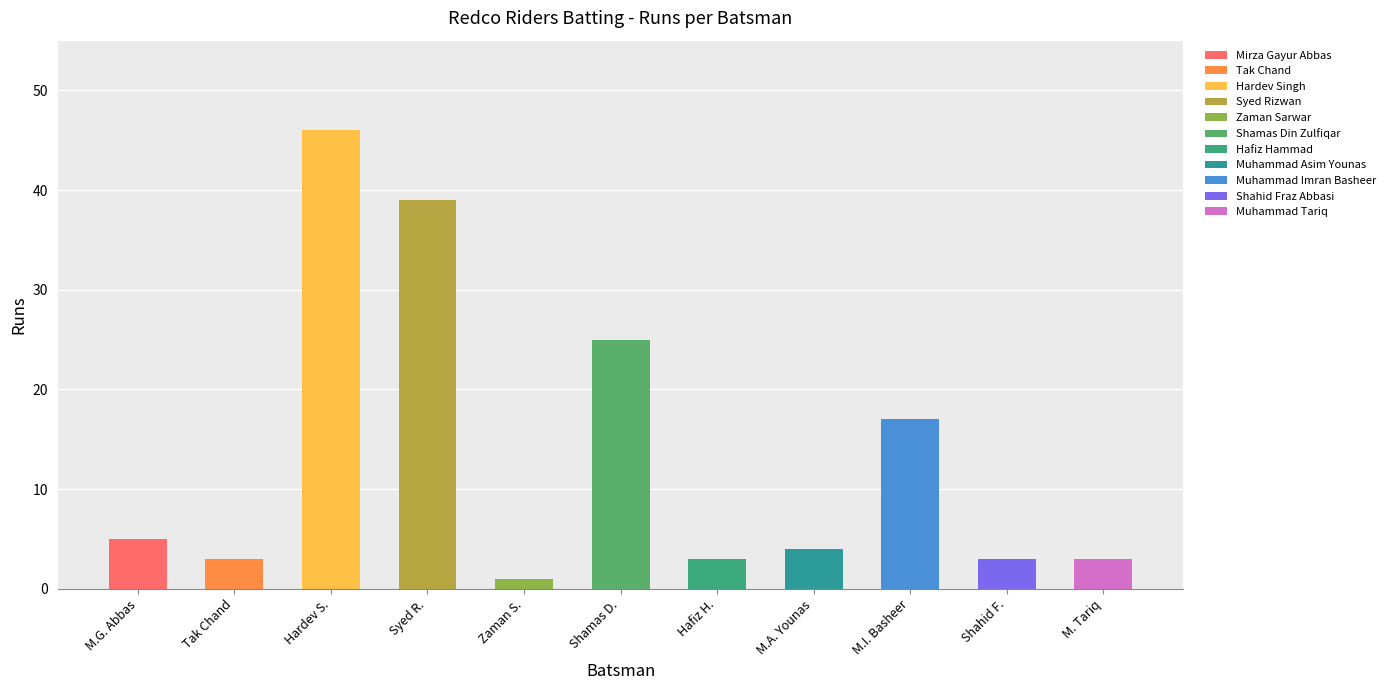

What is the difference between the values at Hardev Singh and Shahid Fraz Abbasi?

43